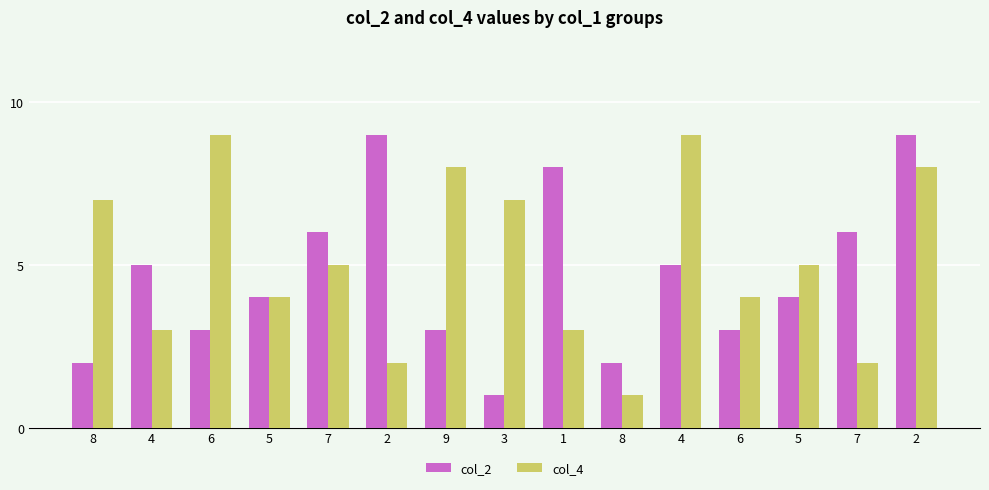

What are all the series names shown in the legend?

col_2, col_4